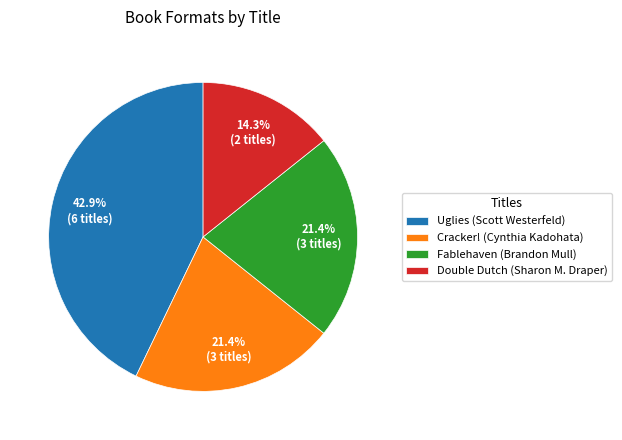

Which category has the smallest portion of the pie?

Double Dutch (Sharon M. Draper)